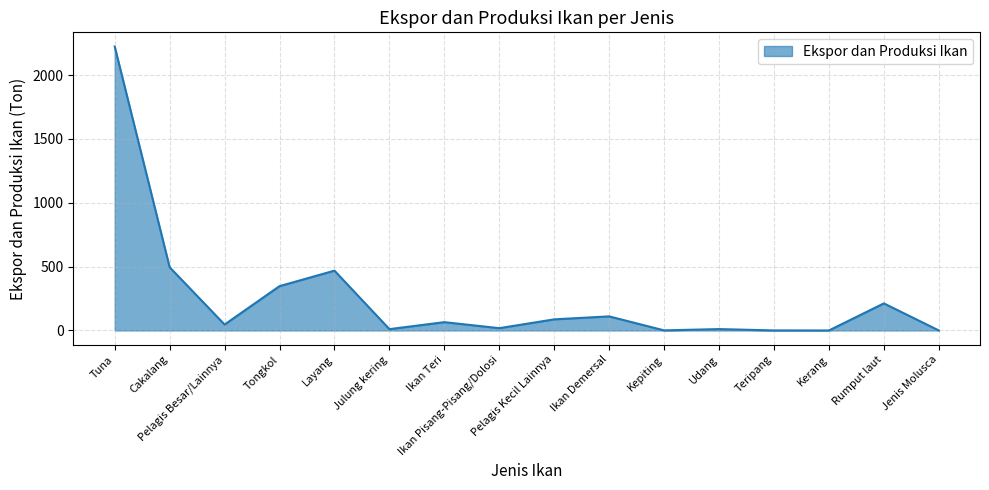

What is the maximum value shown in the chart?

2223.0